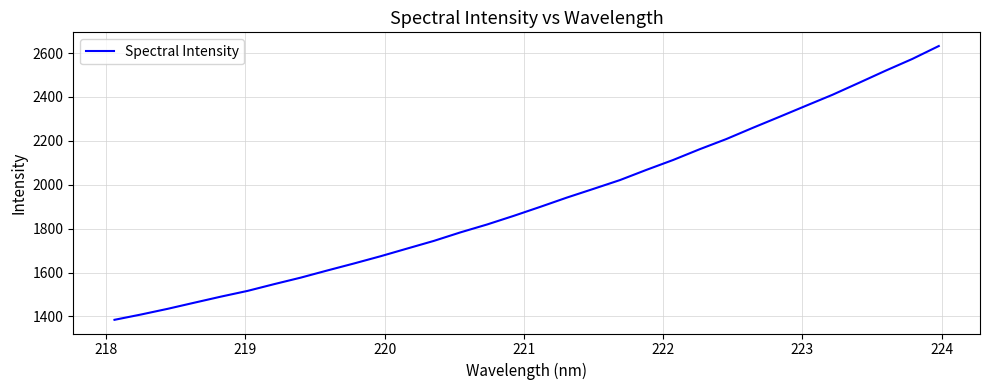

What is the difference between the maximum and minimum values?

1247.6